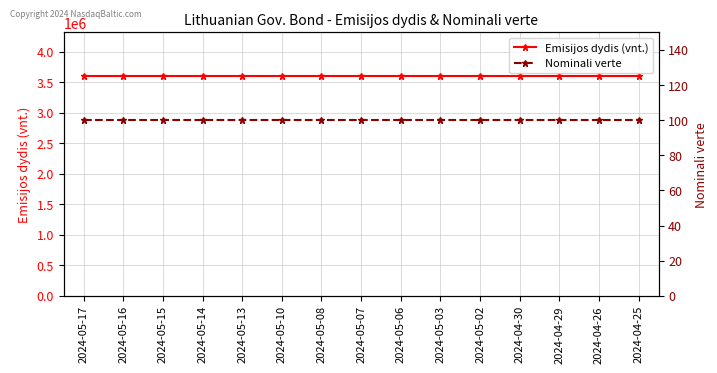

Which series changed the most between 2024-05-16 and 2024-04-30?

Emisijos dydis (vnt.)